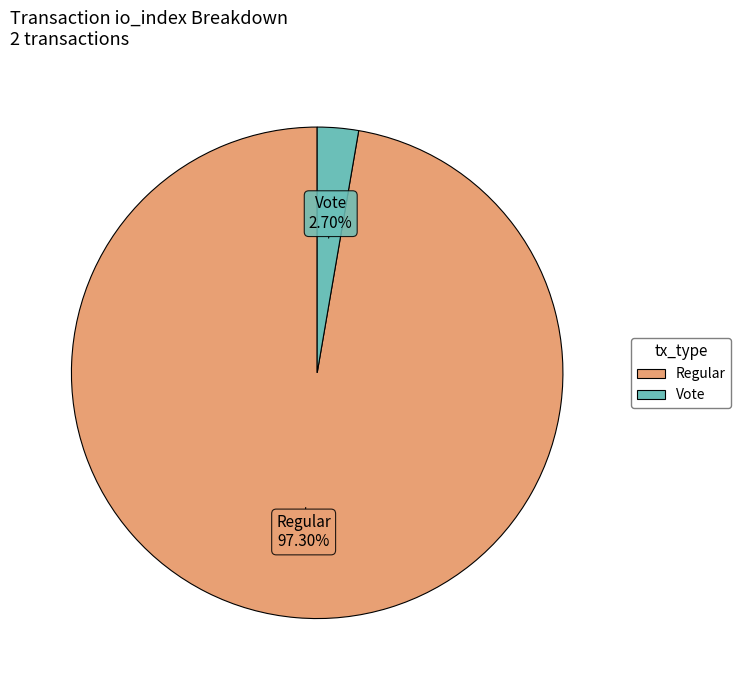

Does any single category account for the majority?

Yes